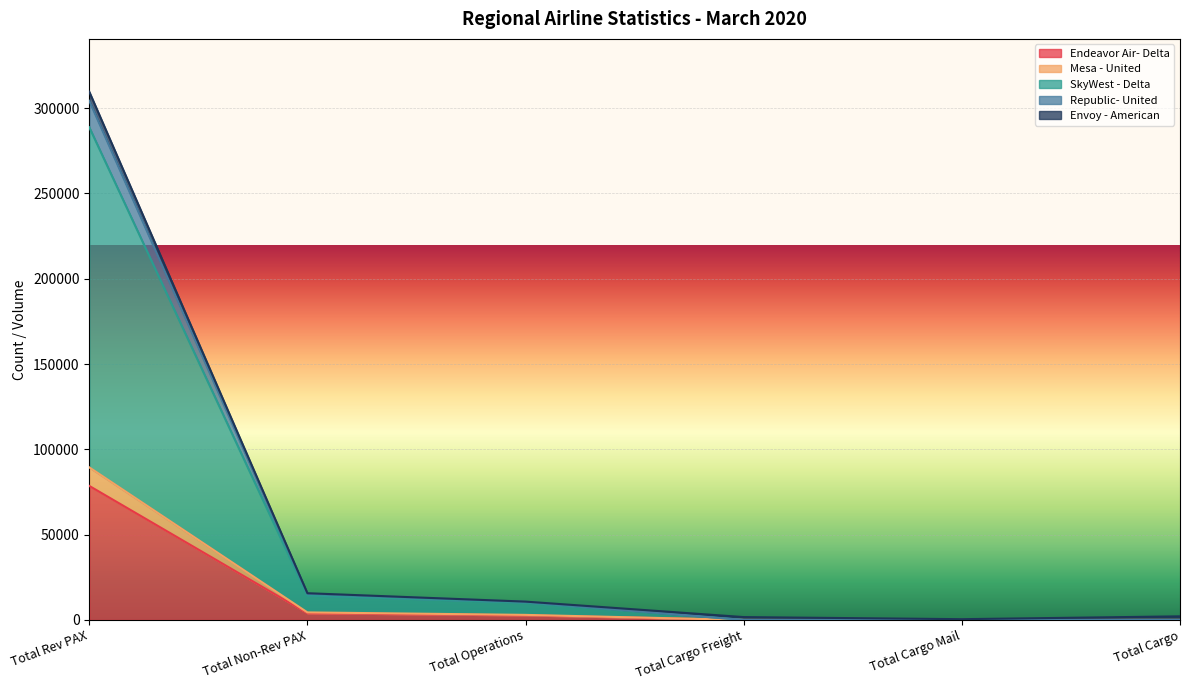

What is the maximum value for Endeavor Air- Delta?

78558